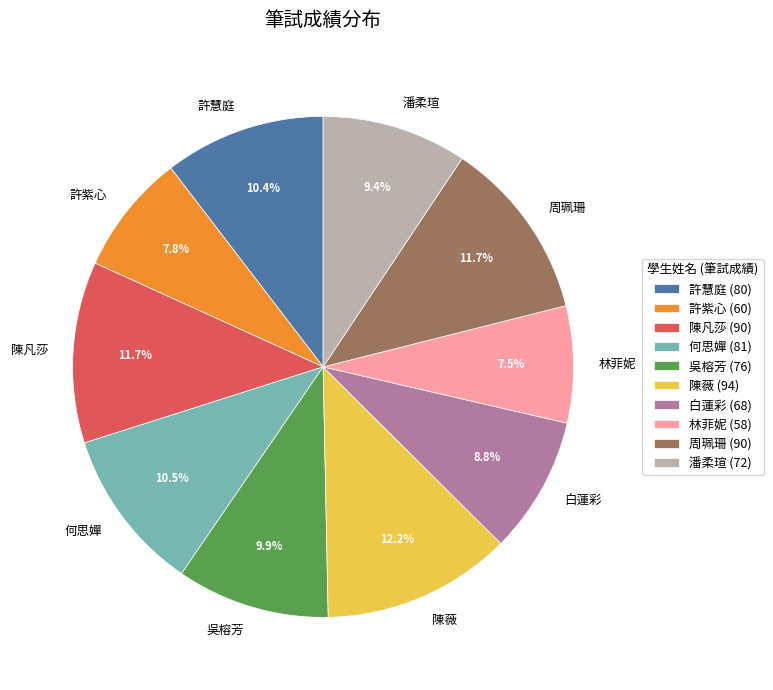

Approximately how many times larger is the value at 陳薇 compared to 吳榕芳?

1.2